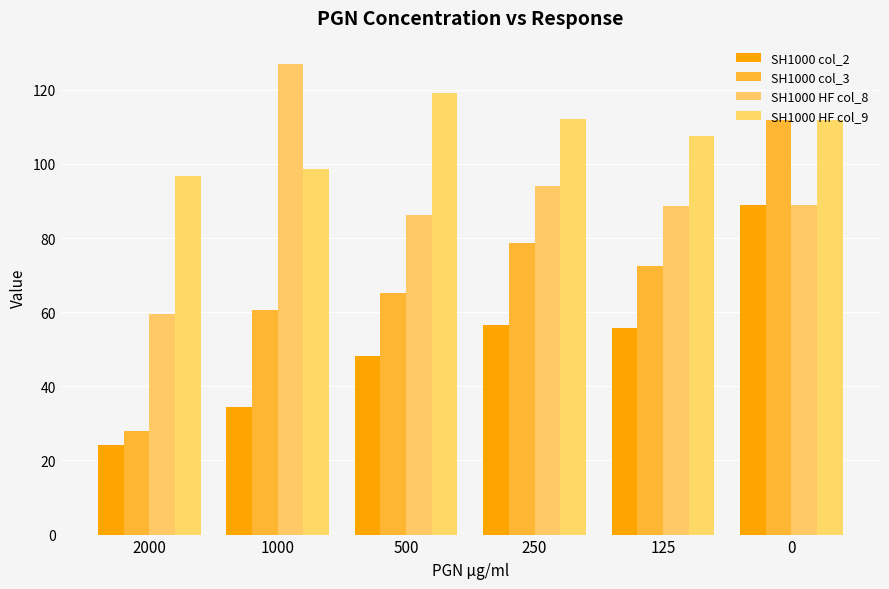

How many bars are there in each group?

4